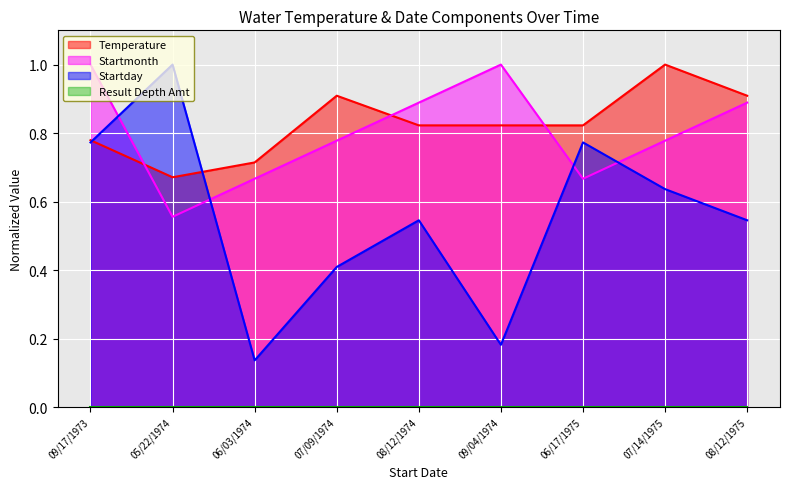

Between 08/12/1975 and 08/12/1974, which is larger?

08/12/1975